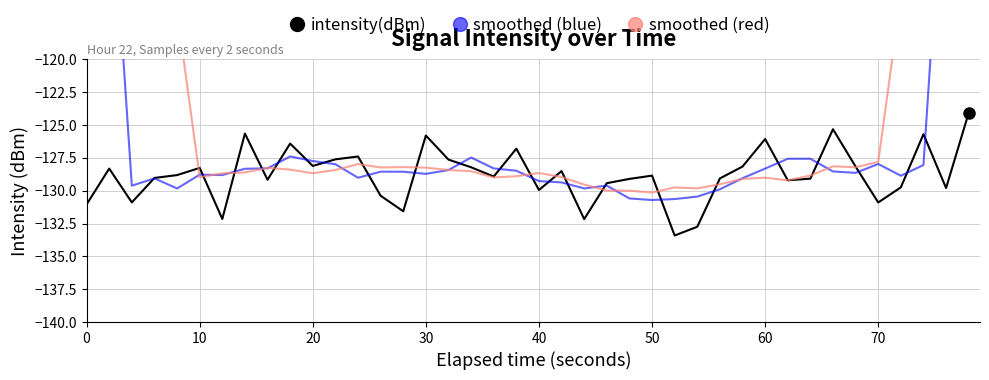

Which series has the widest spread of values?

smoothed (red)